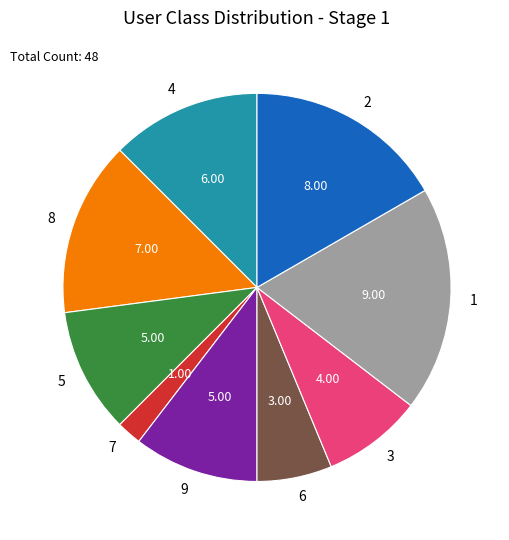

Count the number of slices in the pie.

9